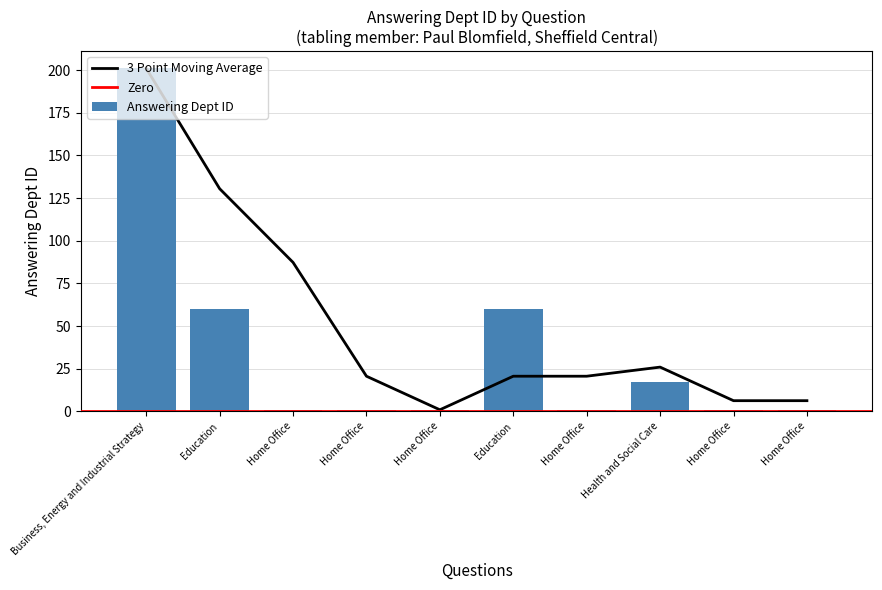

At which category does the chart reach its peak across all series?

Business, Energy and Industrial Strategy